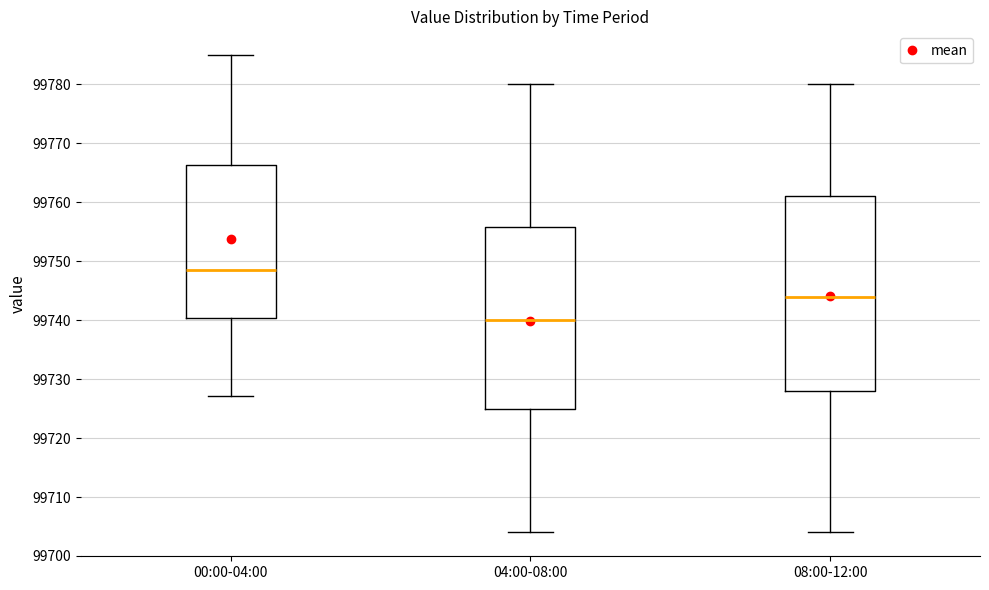

Where is the lower edge of the box for 00:00-04:00 on the y-axis? The values are not printed on the chart, so give them approximately, as read against the axis.

99740